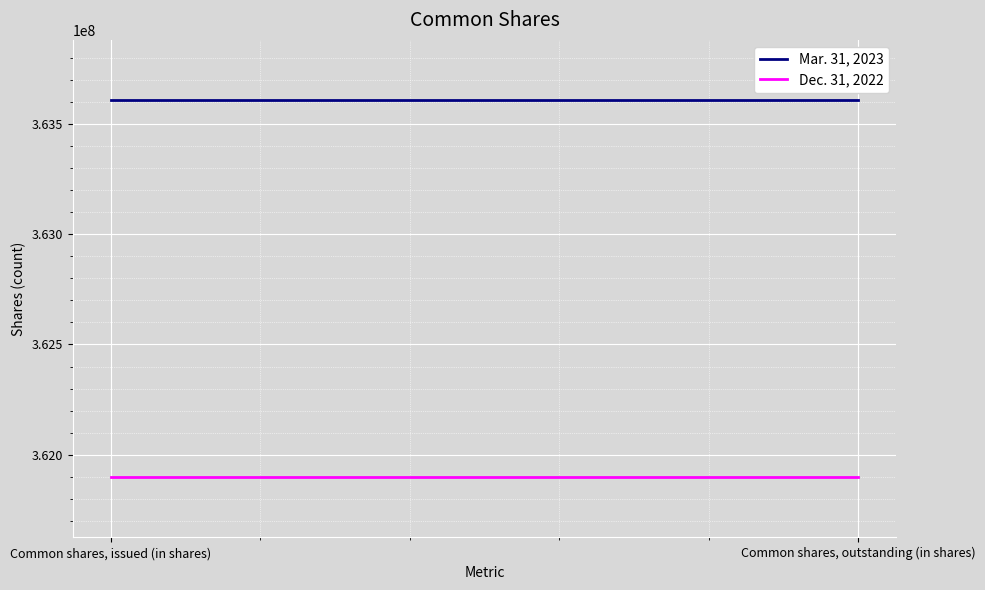

Is it true that Dec. 31, 2022 equals 361898846 at Common shares, issued (in shares)?

True